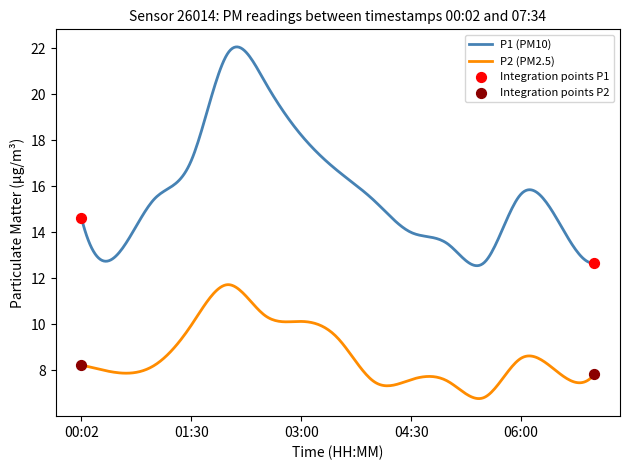

Which series has the largest total across all categories?

P1 (PM10)